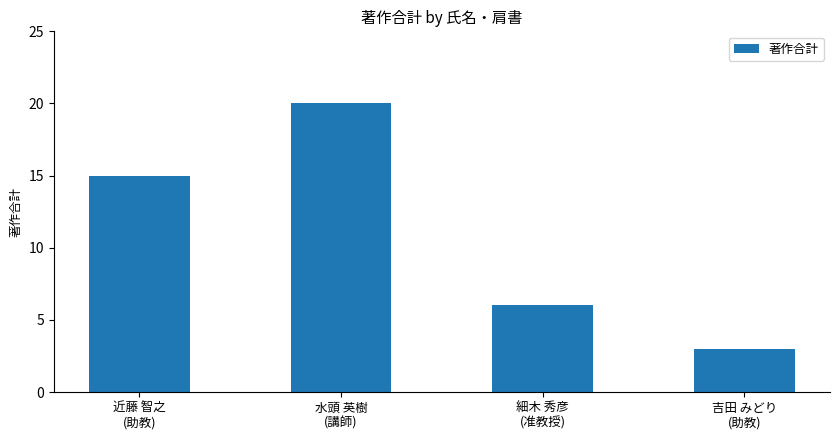

What is the label of the 3rd bar from the left?

細木 秀彦
(准教授)